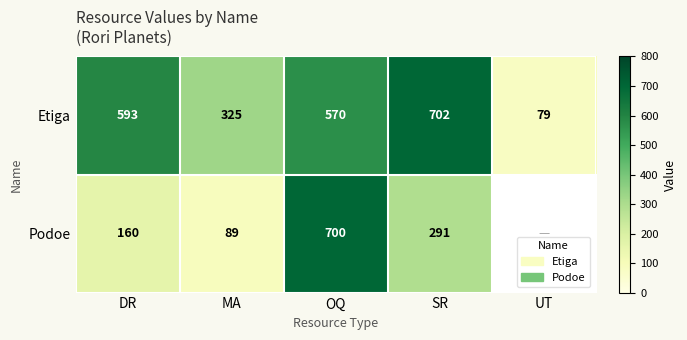

Between DR and MA, which is larger?

DR